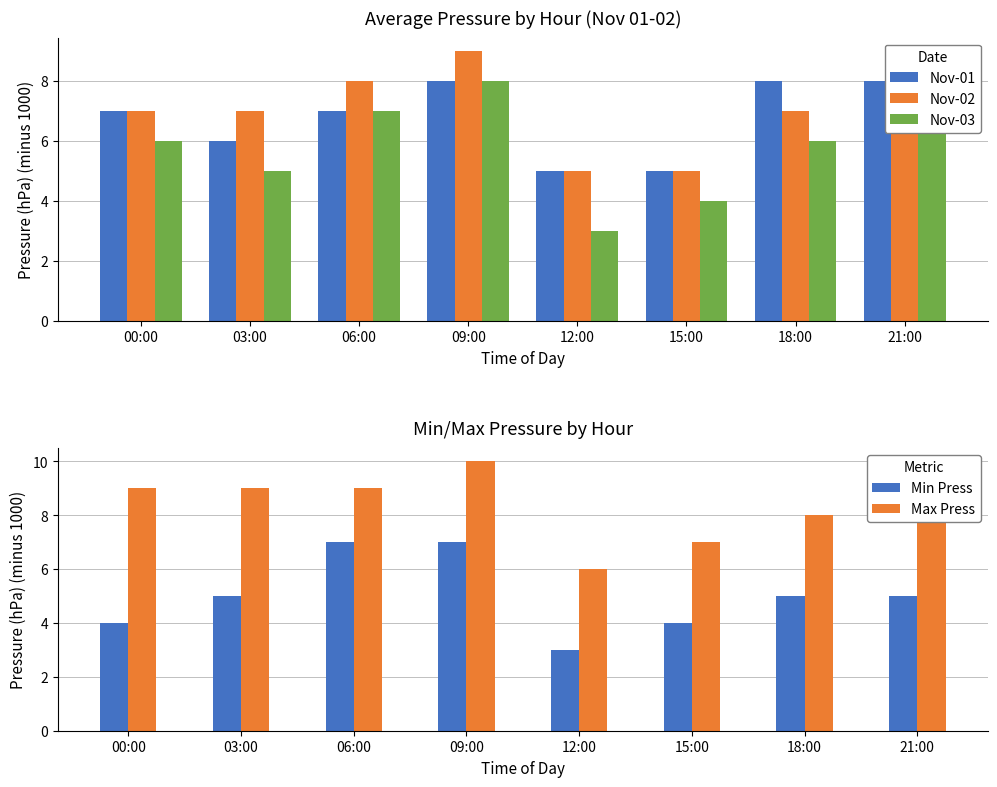

Which series has the largest range (max minus min)?

Nov-03